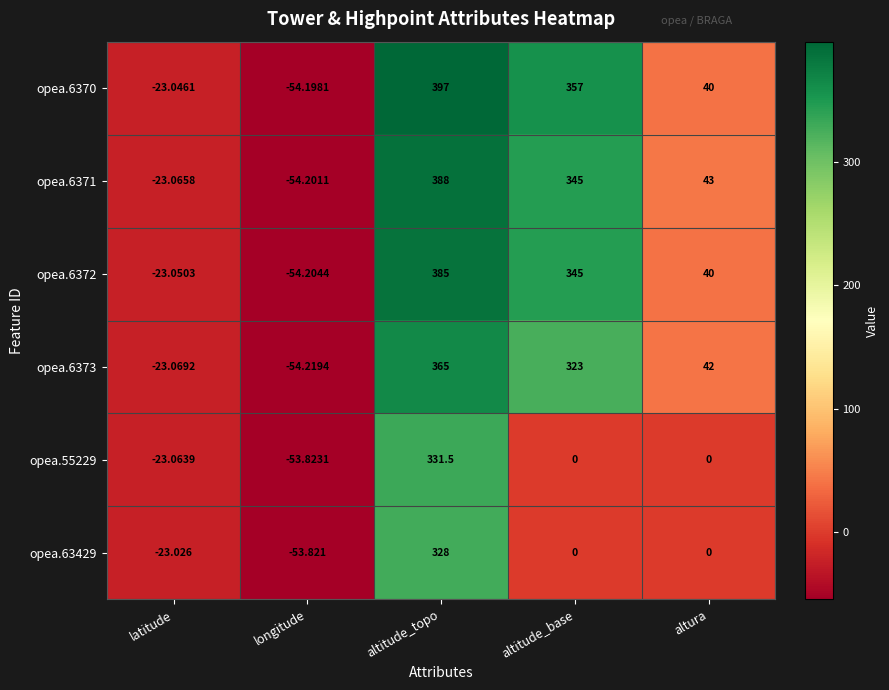

Between longitude and altitude_topo, which series saw the biggest shift?

opea.6370